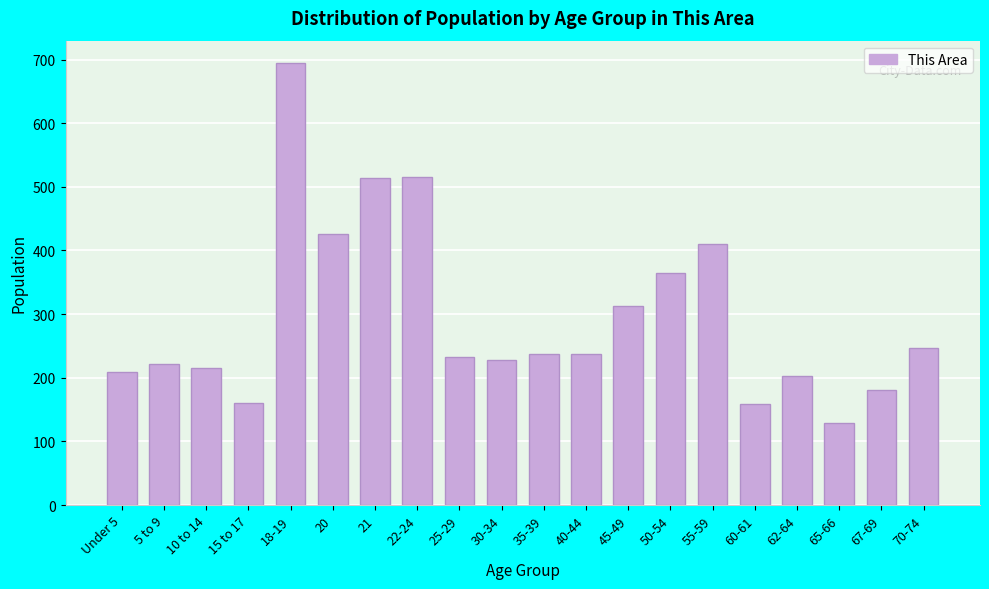

The chart shows a value of 278 at 22-24. True or false?

False